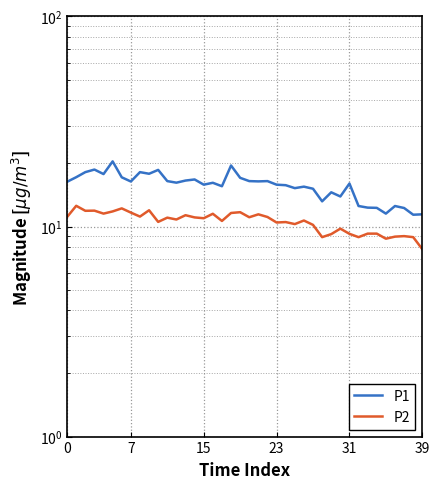

Read the P1 value at 25.

15.2